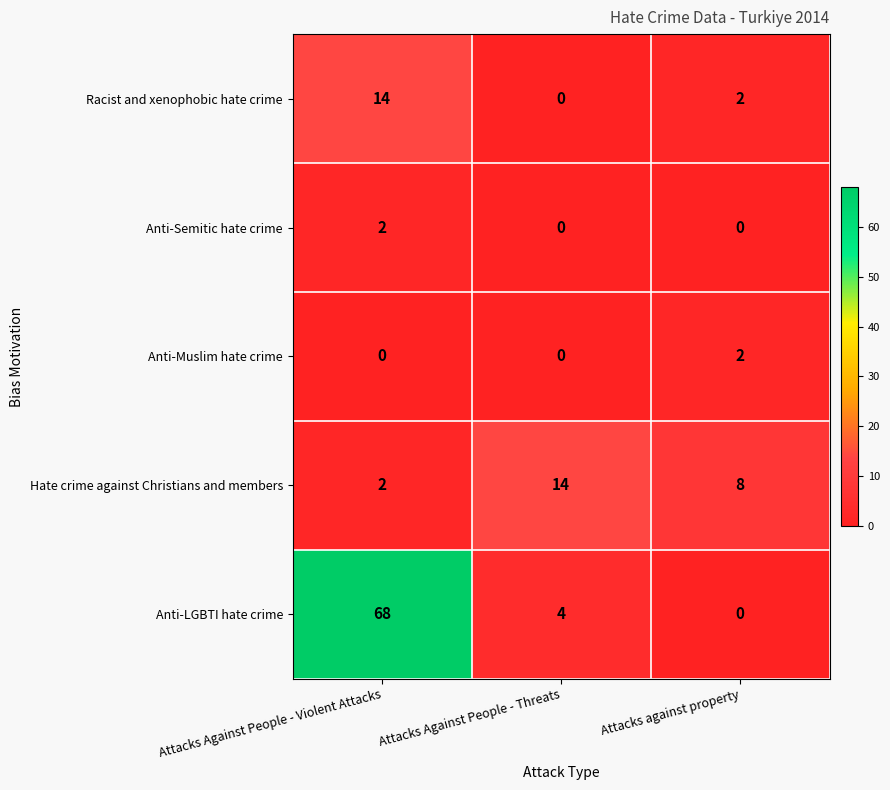

The Anti-Semitic hate crime series shows -1 at Attacks against property. True or false?

False